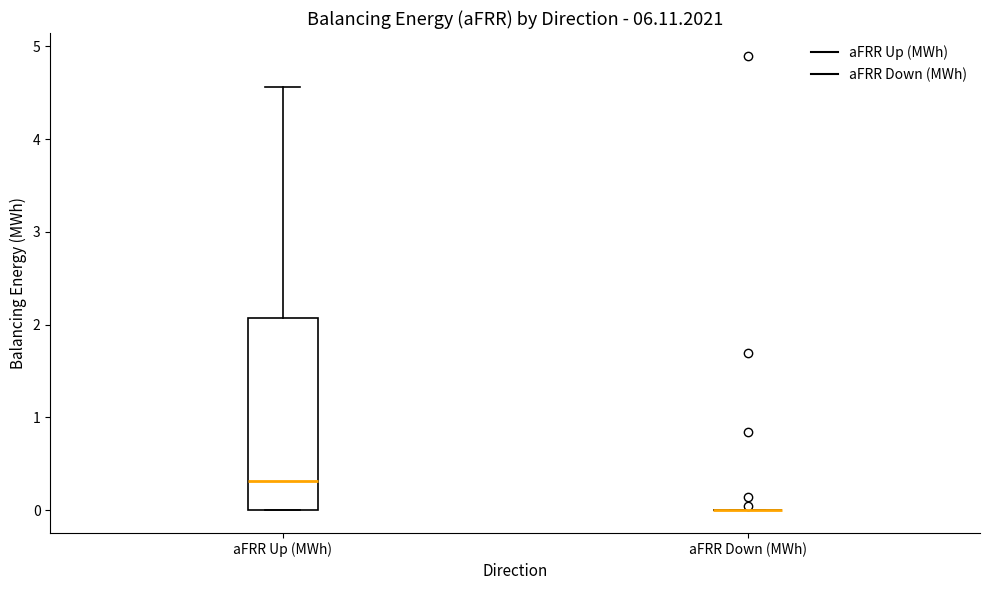

Reading left to right, read every box against the y-axis: the position of its median line, the range the box covers, and the ends of its whiskers. The values are not printed on the chart, so give them approximately, as read against the axis.

aFRR Up (MWh): median 0.3, box 0.0 to 2.1, whiskers 0.0 to 4.6
aFRR Down (MWh): box collapsed to a line at 0.0, whiskers 0.0 to 0.0